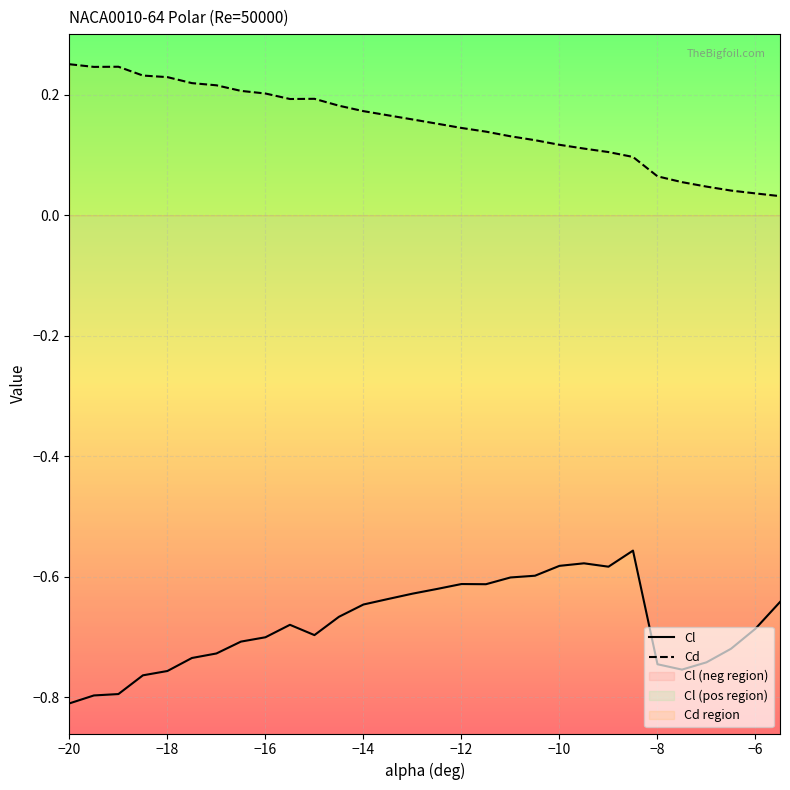

True or false: Cl and Cd intersect in this chart.

False